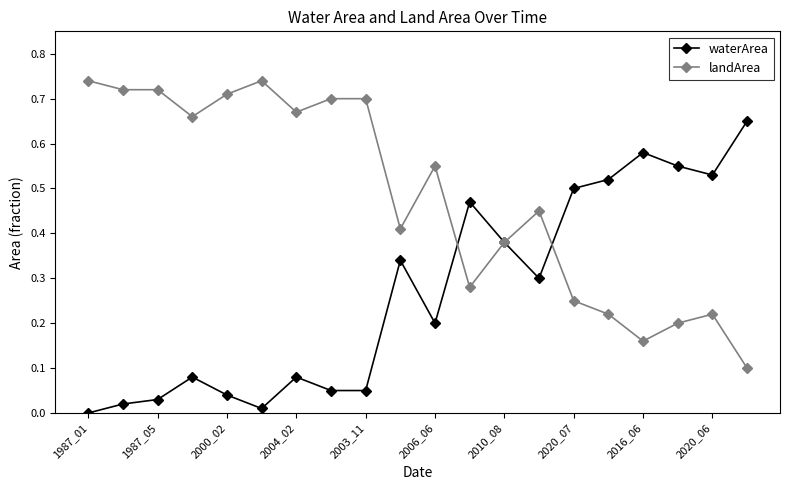

What are all the series names shown in the legend?

waterArea, landArea